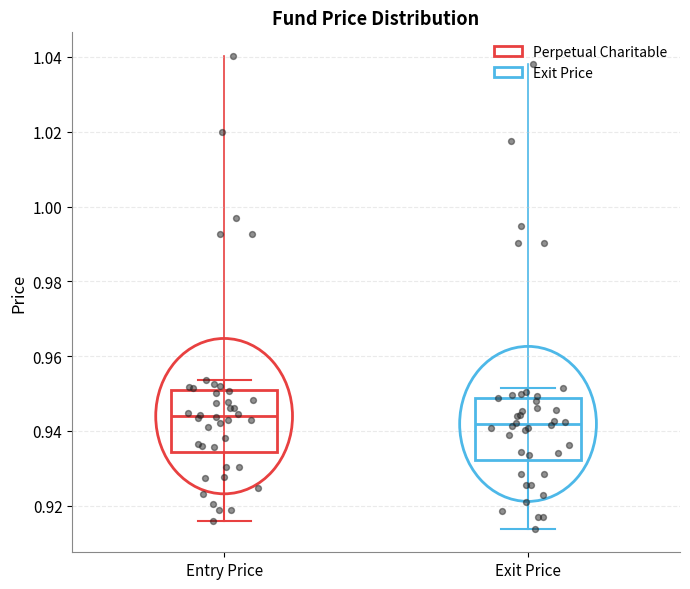

Reading left to right, transcribe this box plot: for each box, give where its median line is, the range the box spans, and where its two whiskers end, as read against the y-axis. The values are not printed on the chart, so give them approximately, as read against the axis.

Entry Price: median 0.944, box 0.934 to 0.950, whiskers 0.916 to 0.954
Exit Price: median 0.942, box 0.932 to 0.948, whiskers 0.914 to 0.952